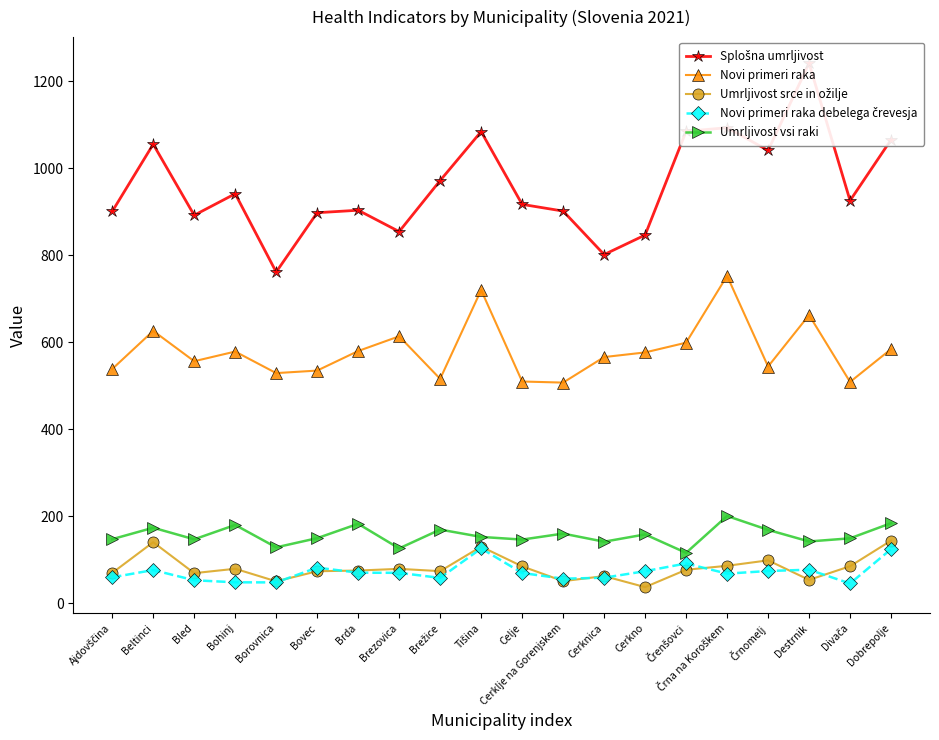

Where is the first local maximum for Splošna umrljivost?

Beltinci